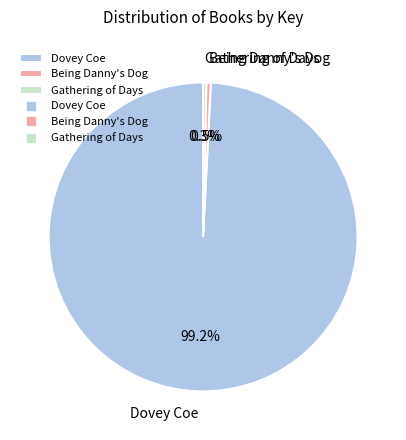

Do Gathering of Days and Being Danny's Dog together represent more than half of the pie?

No